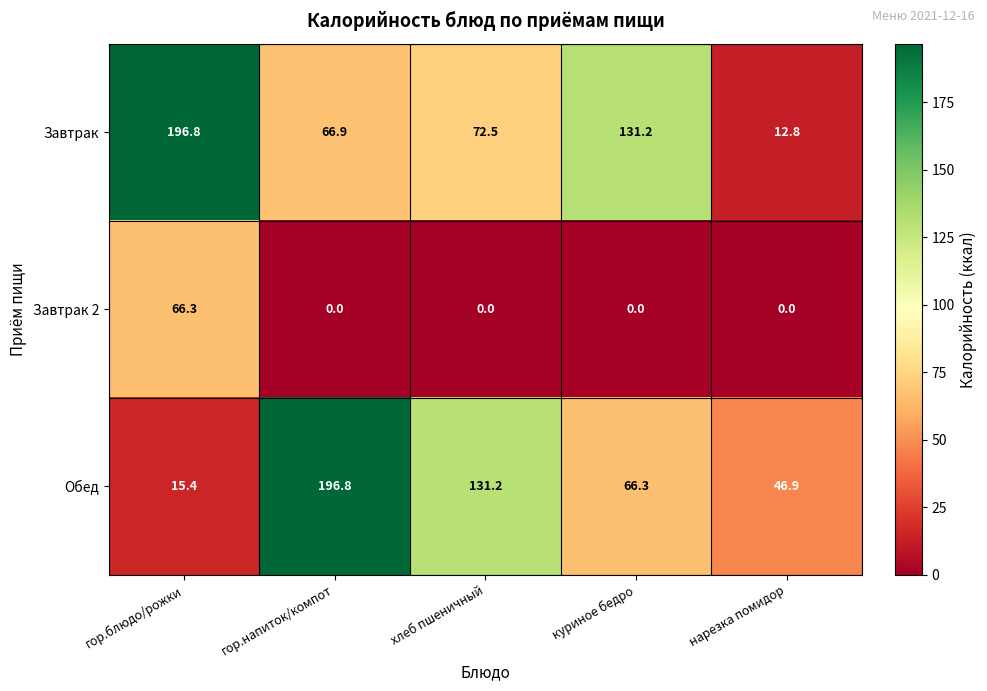

Count the number of categories in the chart.

5